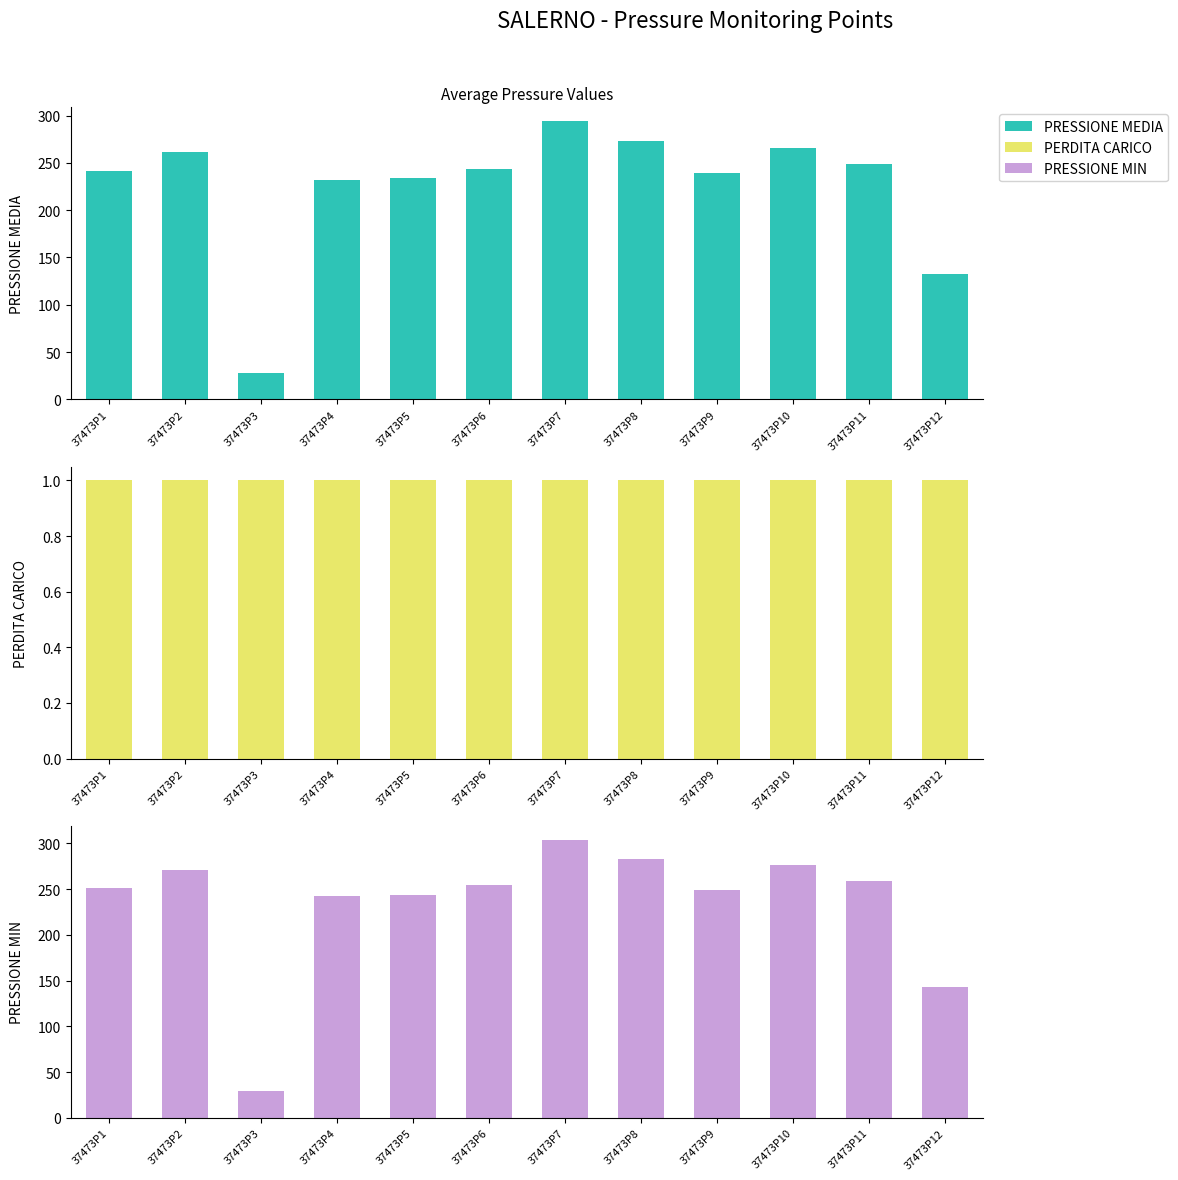

What is the spread (max minus min) of values at 37473P2?

270